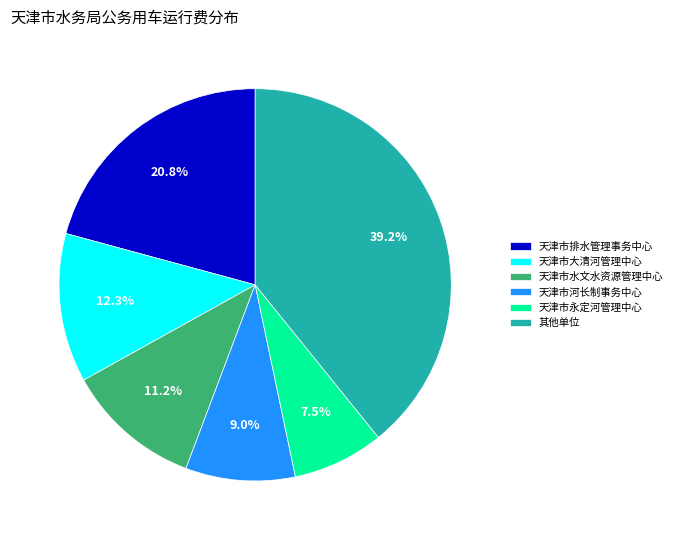

What percentage is the 天津市水文水资源管理中心 slice, to the nearest percent?

11%